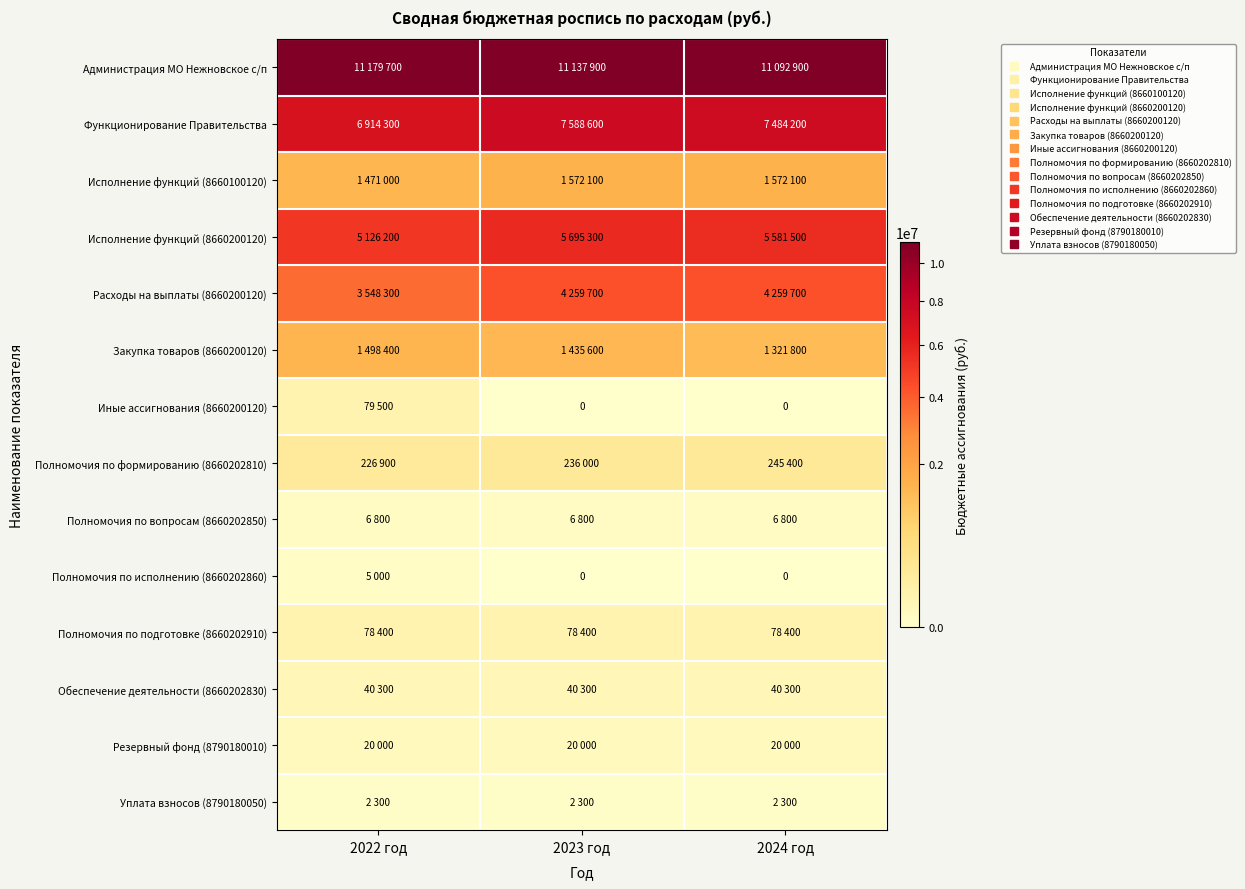

How many data points in Полномочия по формированию (8660202810) are less than 236000?

1